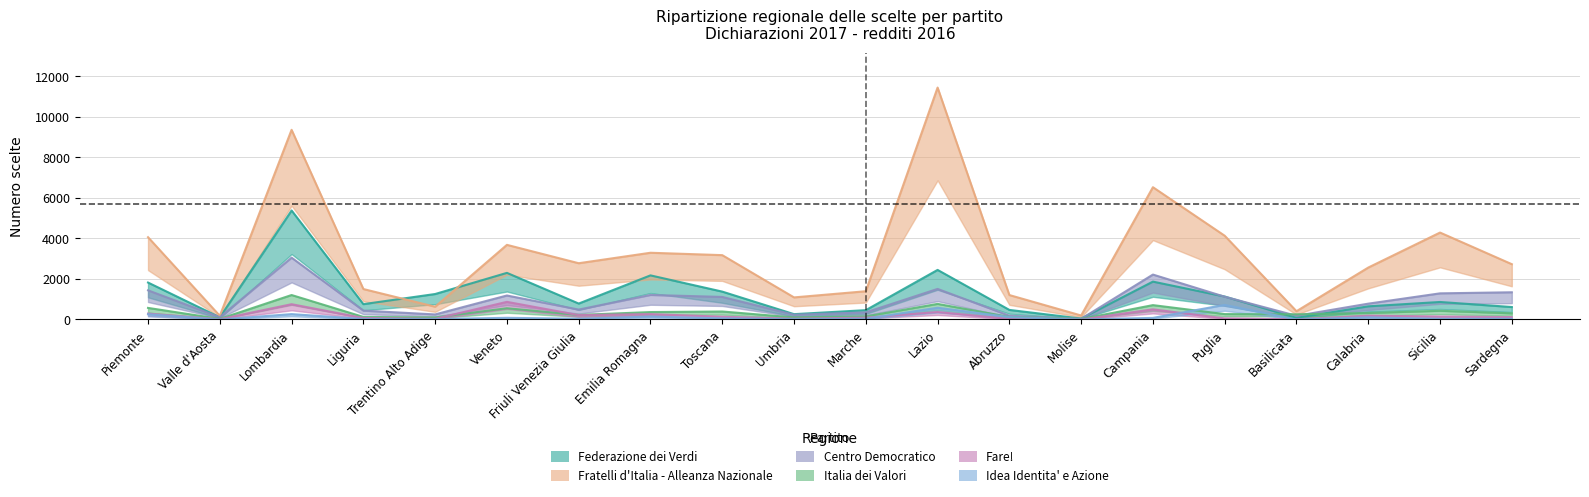

Does the chart have visible grid lines?

Yes